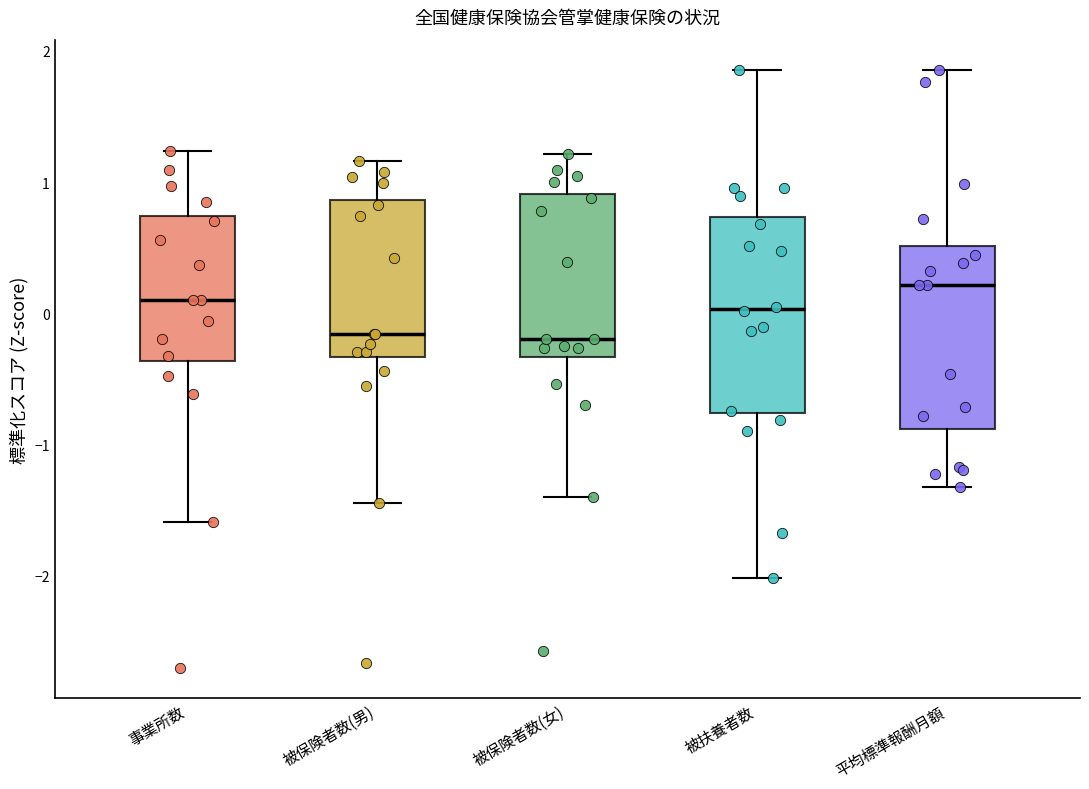

Reading left to right, transcribe this box plot: for each box, give where its median line is, the range the box spans, and where its two whiskers end, as read against the y-axis. The values are not printed on the chart, so give them approximately, as read against the axis.

事業所数: median 0.1, box -0.4 to 0.7, whiskers -1.6 to 1.2
被保険者数(男): median -0.2, box -0.3 to 0.9, whiskers -1.5 to 1.2
被保険者数(女): median -0.2, box -0.3 to 0.9, whiskers -1.4 to 1.2
被扶養者数: median 0.0, box -0.8 to 0.7, whiskers -2.0 to 1.9
平均標準報酬月額: median 0.2, box -0.9 to 0.5, whiskers -1.3 to 1.9